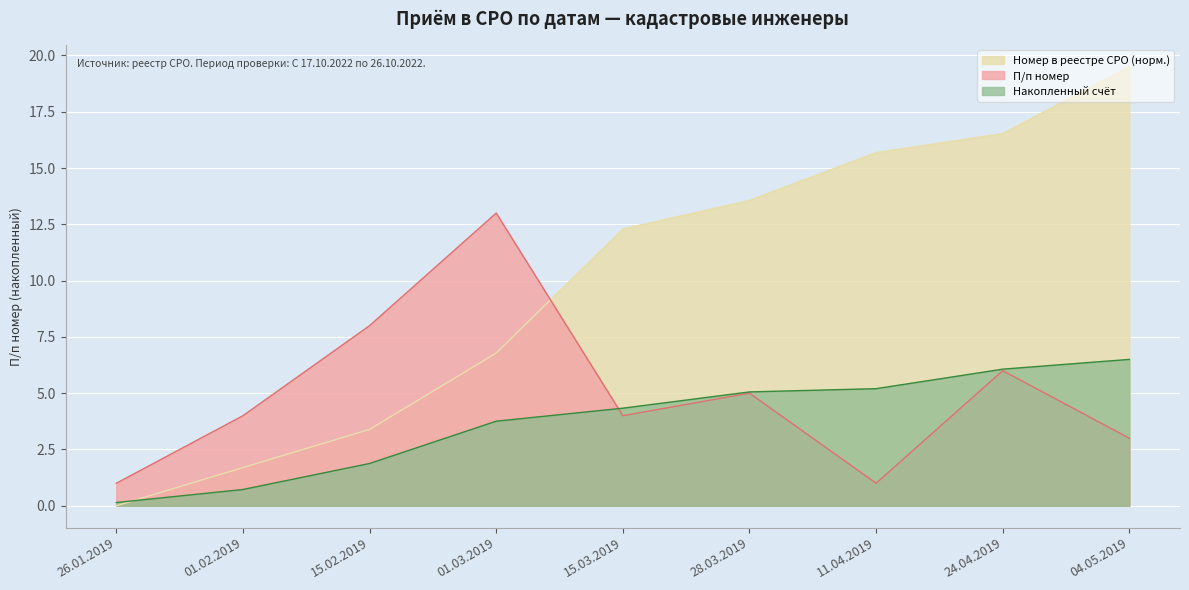

Where is the first local maximum for П/п номер?

01.03.2019